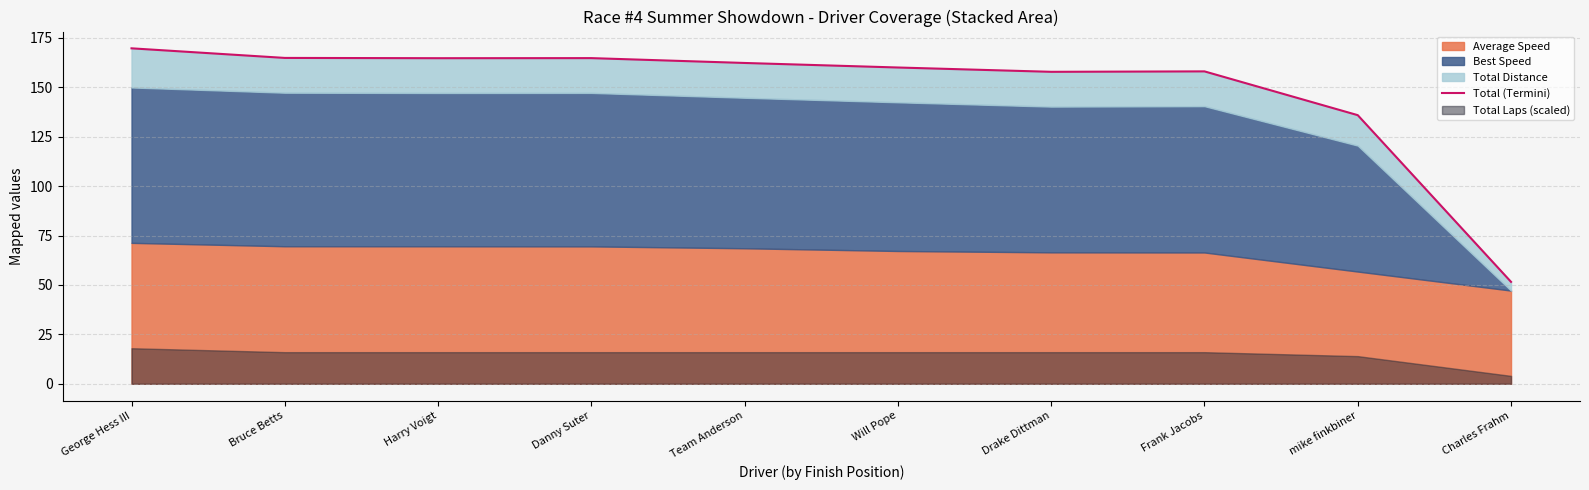

What is the label of the 3rd point from the left?

Harry Voigt